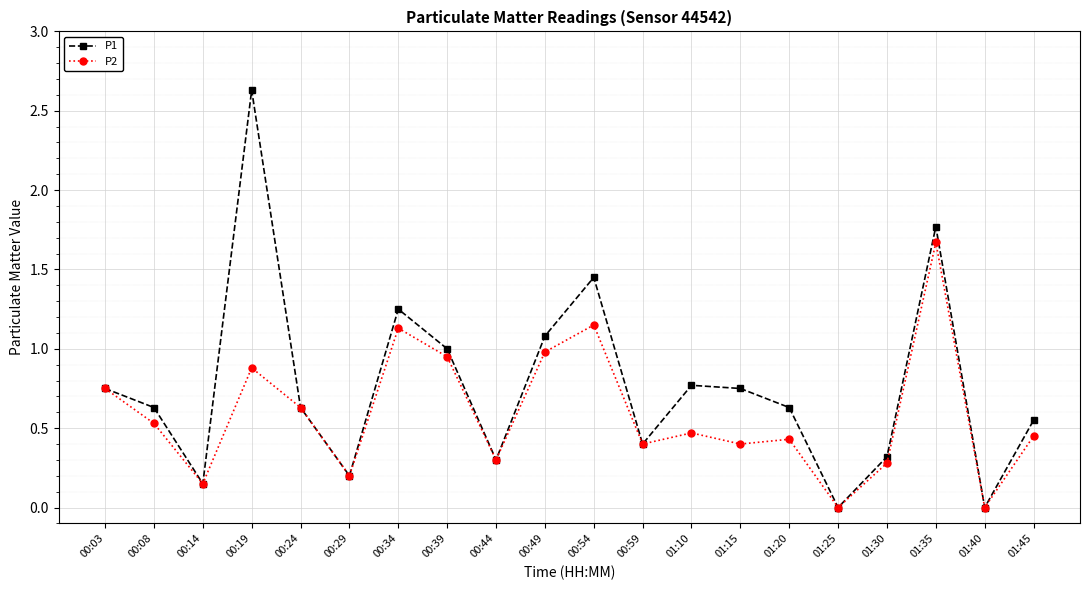

True or false: P1 has a value of 1.8 at 01:35.

True